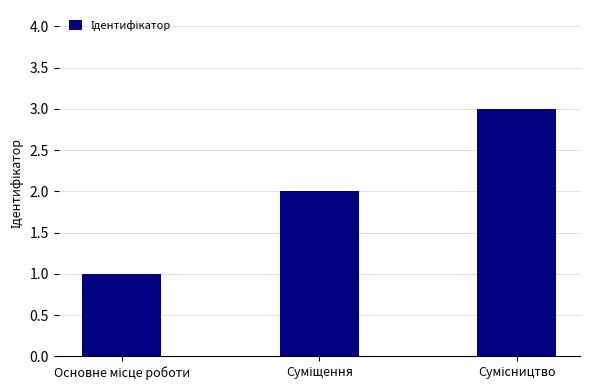

What is the maximum value shown in the chart?

3